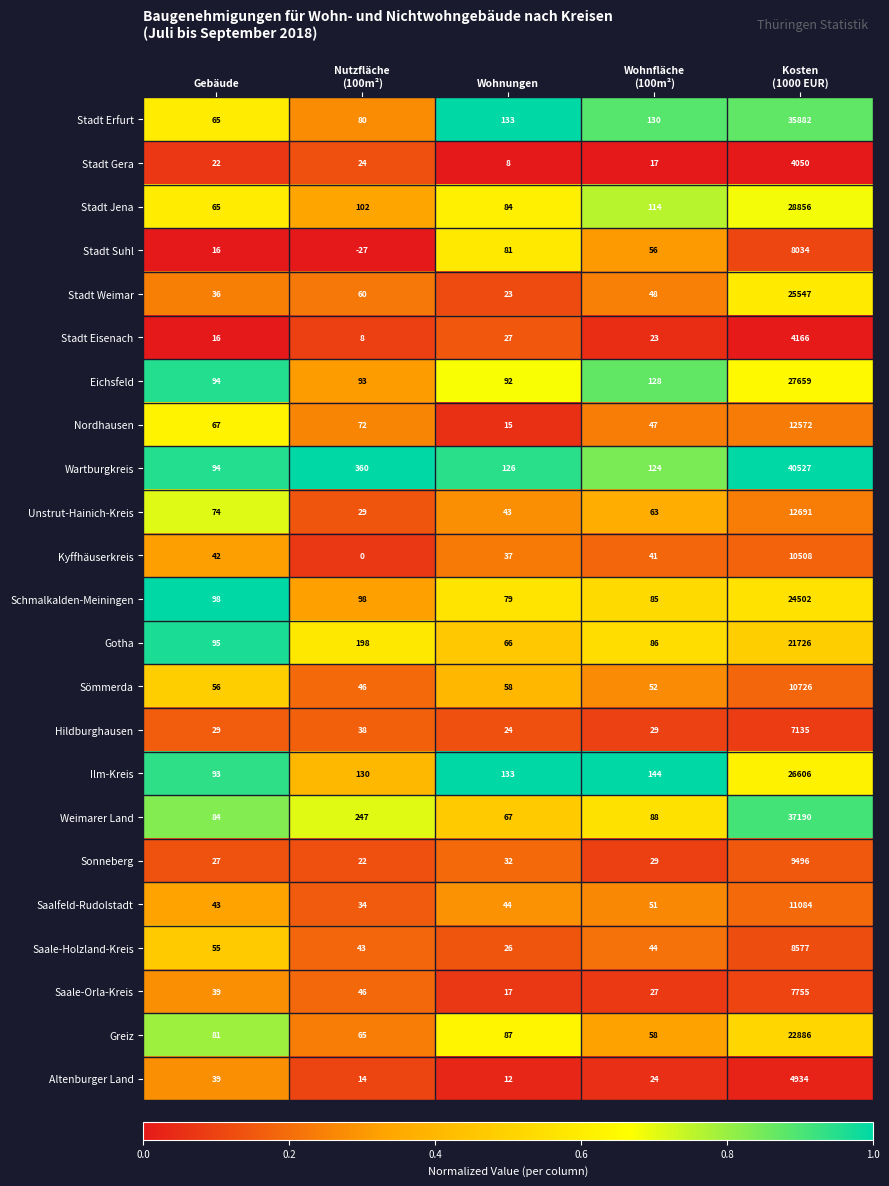

What is the spread (max minus min) of values at Wohnungen?

125